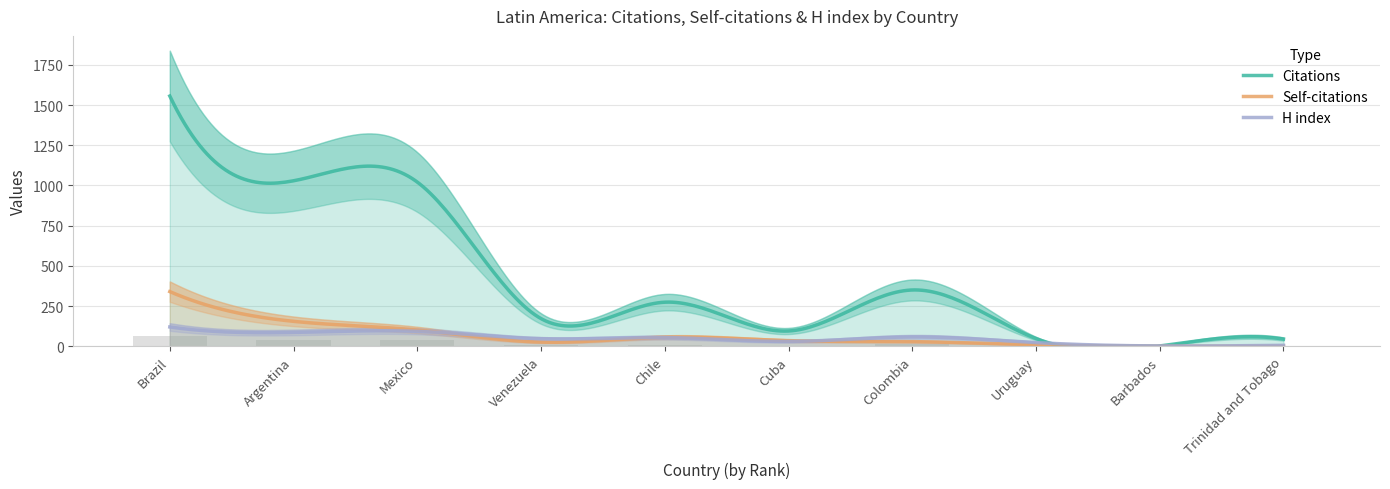

How many values in the Citations series are below 274?

5